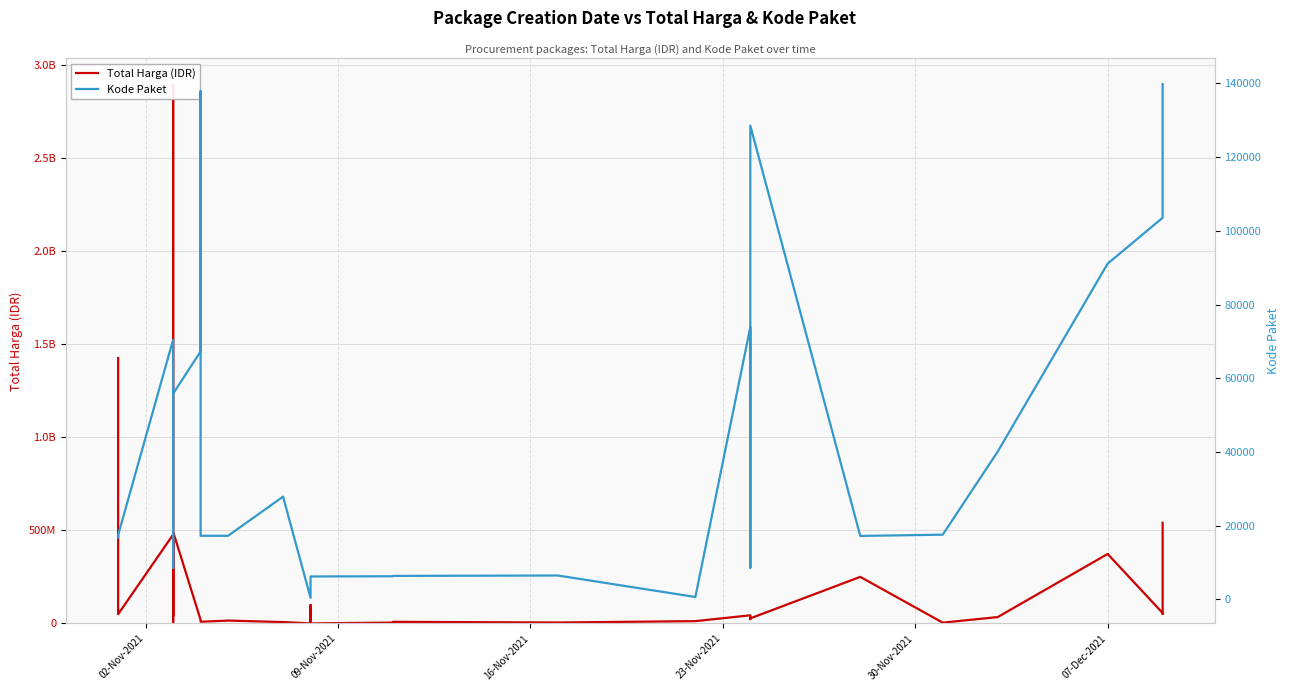

List the series in order of their overall mean, lowest first.

Kode Paket, Total Harga (IDR)